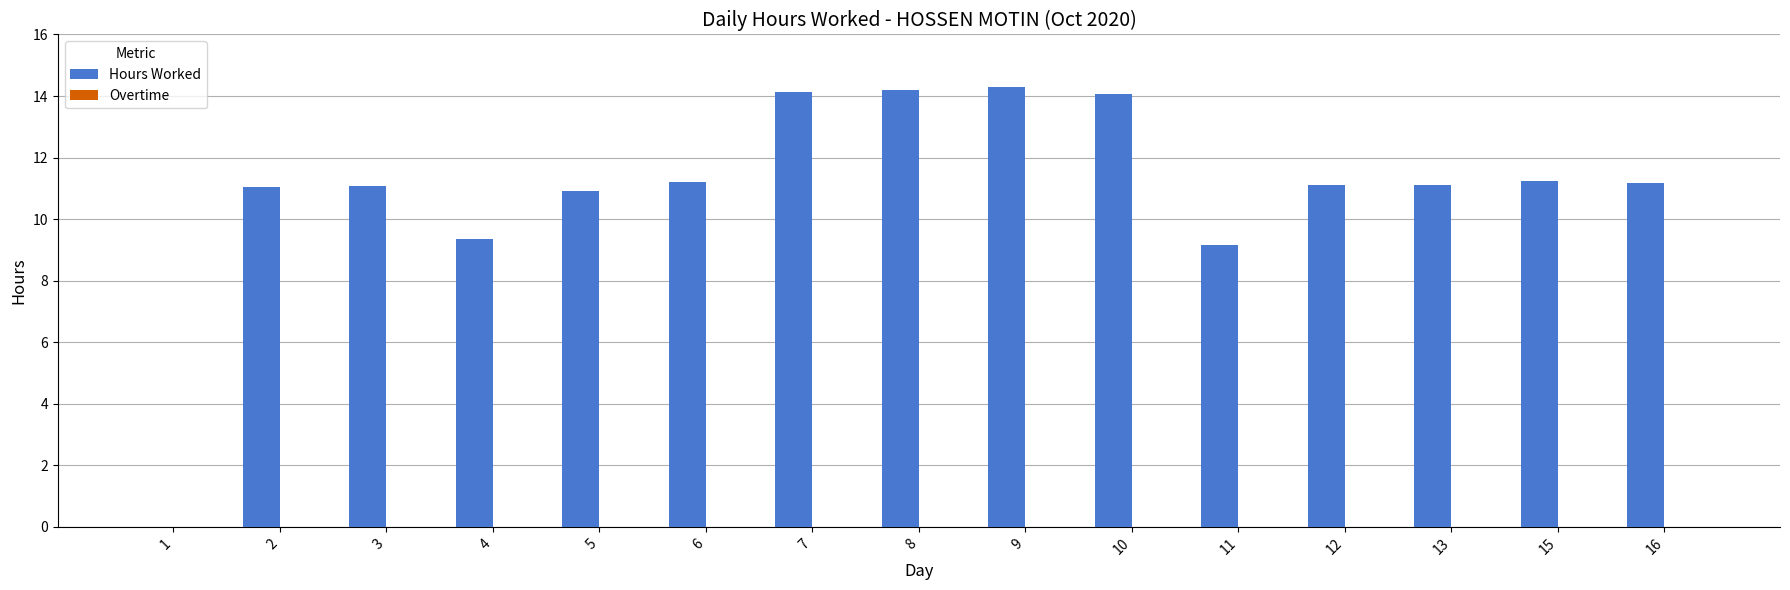

What is the ratio of the value at 11 to the value at 9?

0.6